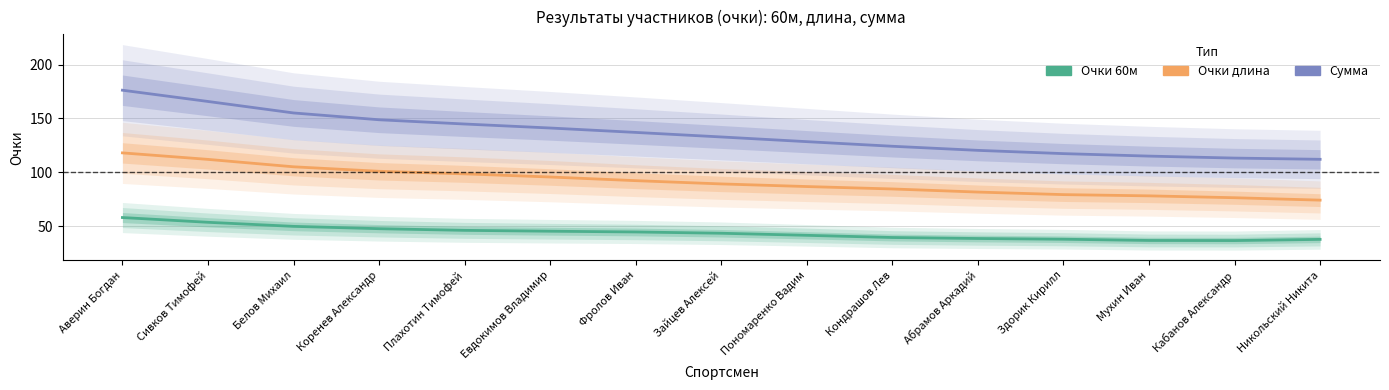

Is the value of Очки длина at Здорик Кирилл greater than the value of Сумма at Евдокимов Владимир?

No